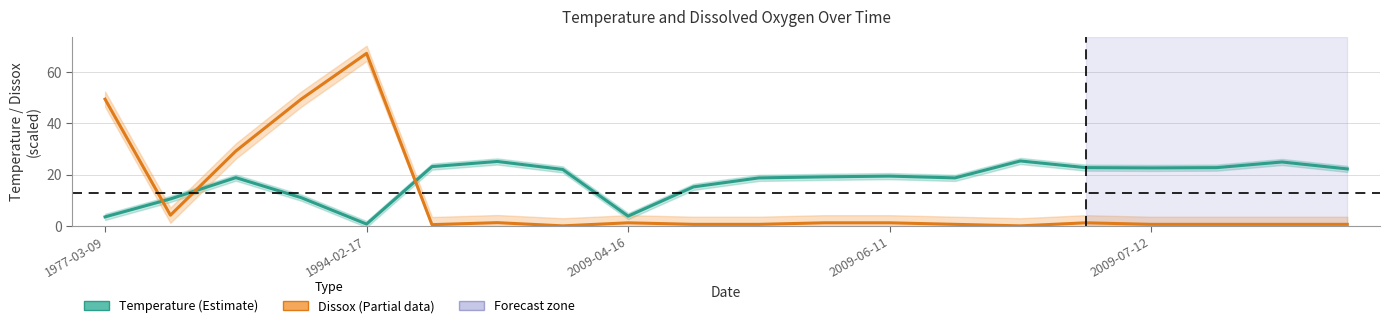

How many interior local peaks does the Dissox (MG/L, scaled) series have?

4